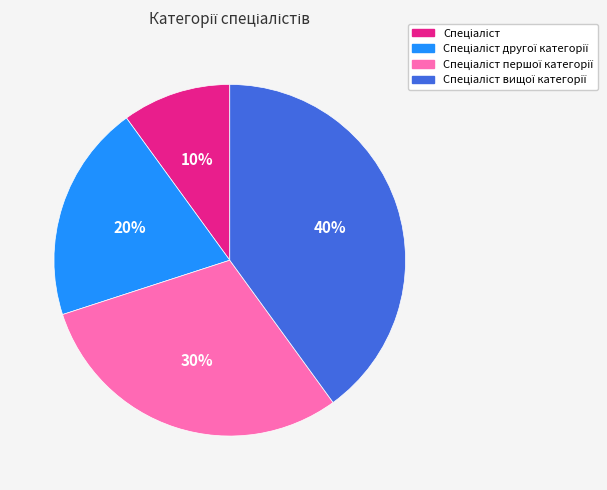

Is there a majority slice in this chart?

No